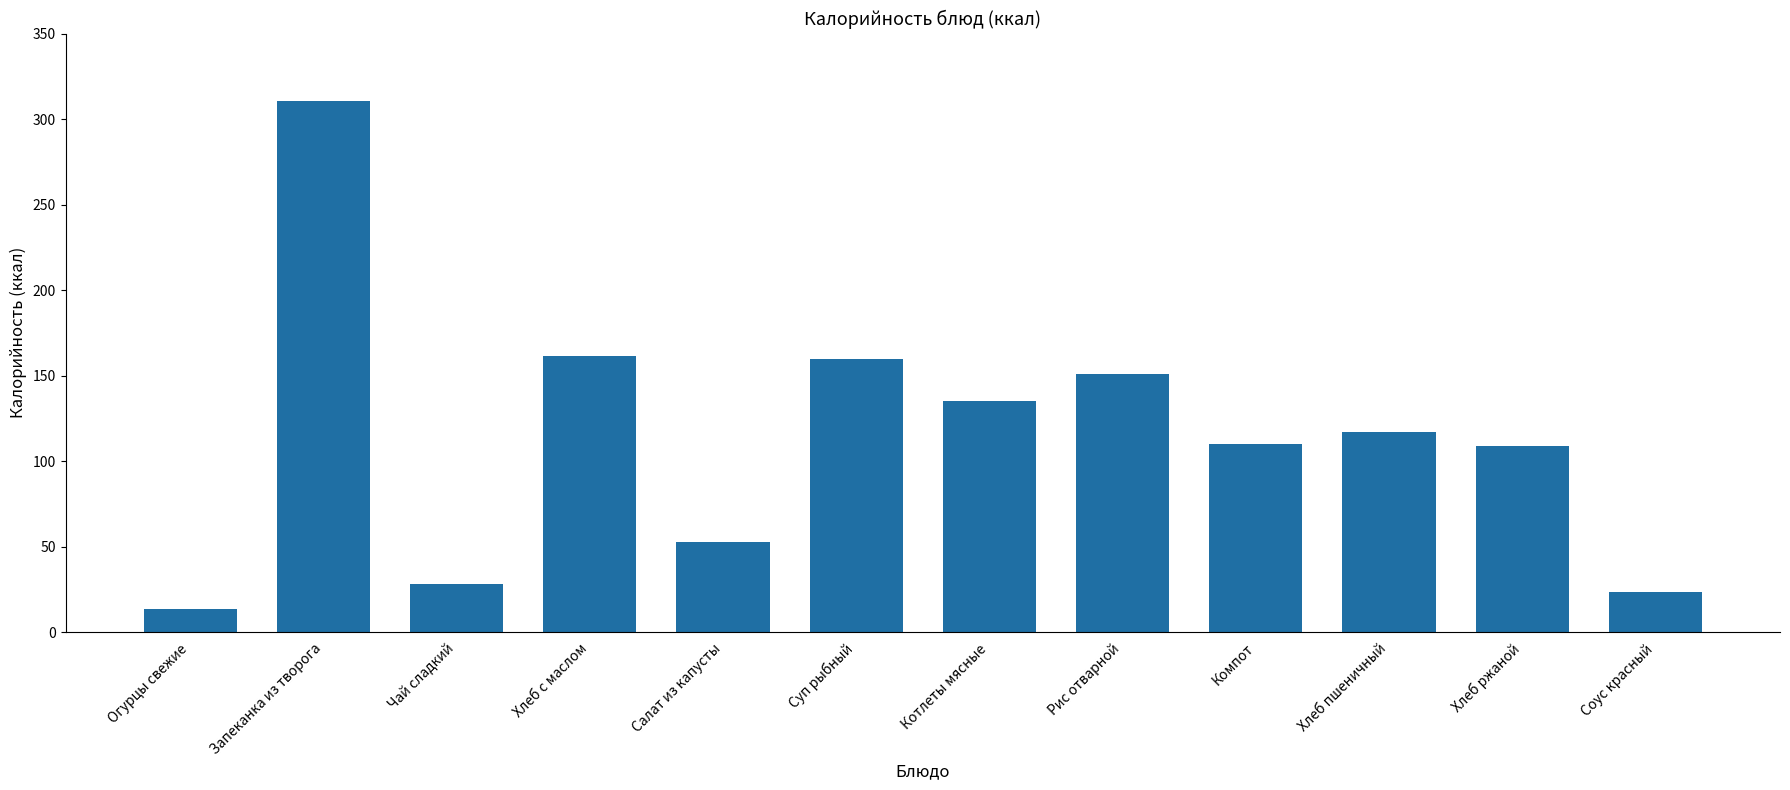

Which has a higher value, Котлеты мясные or Запеканка из творога?

Запеканка из творога